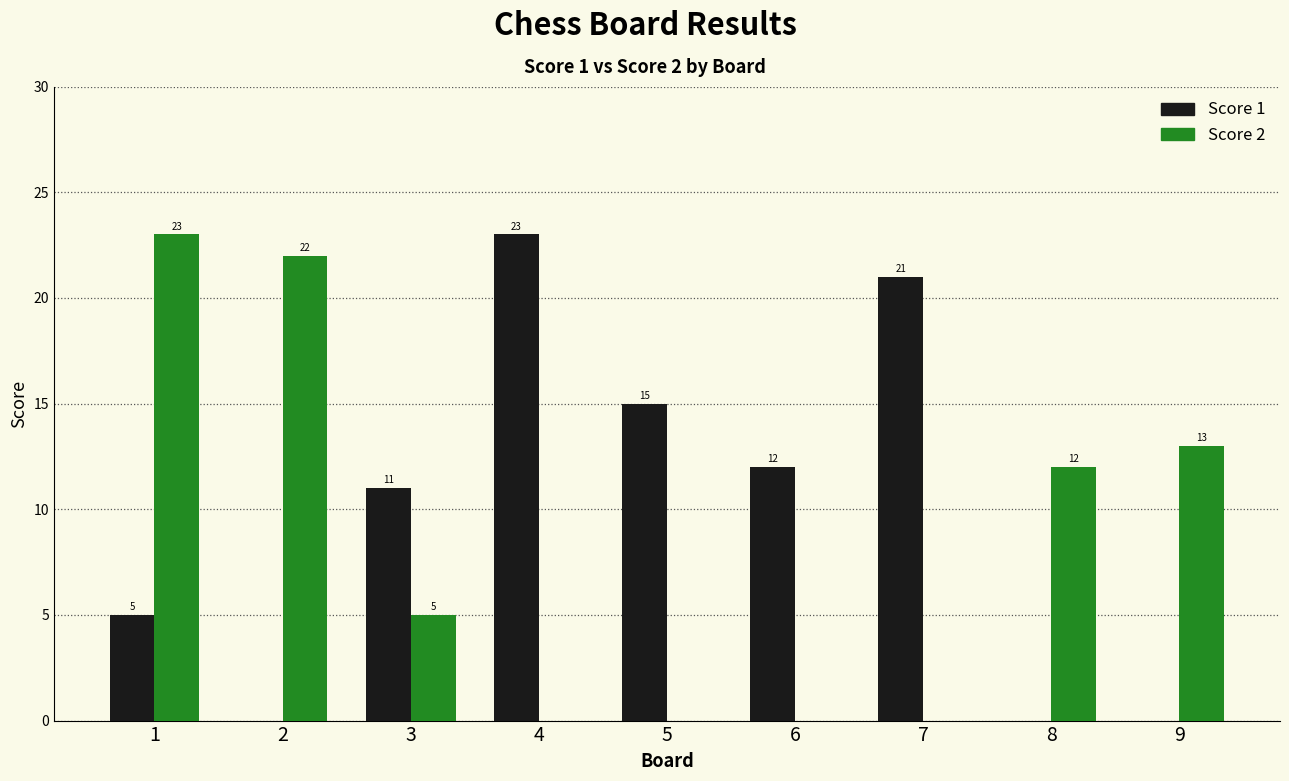

What is the highest value of the Score 1 series?

23